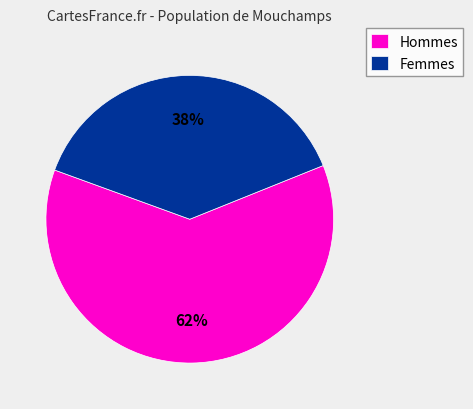

Is there any slice that represents more than half of the pie?

Yes